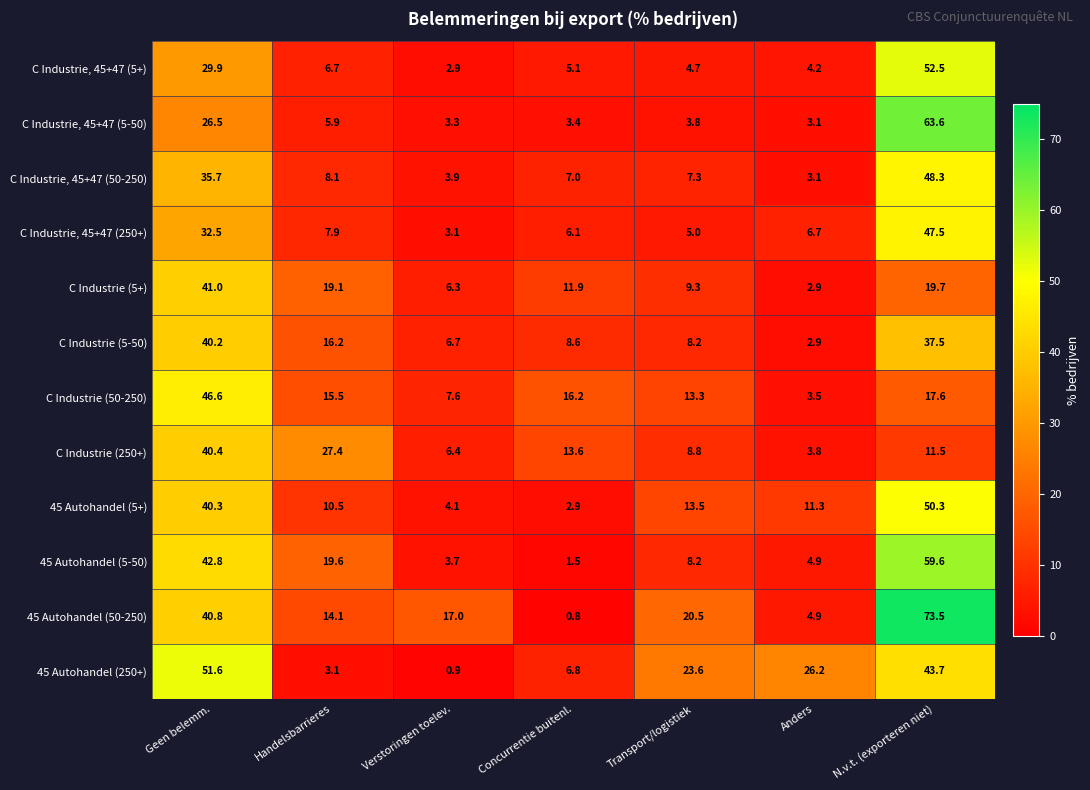

The C Industrie, 45+47 (5-50) series shows 3.1 at Anders. True or false?

True